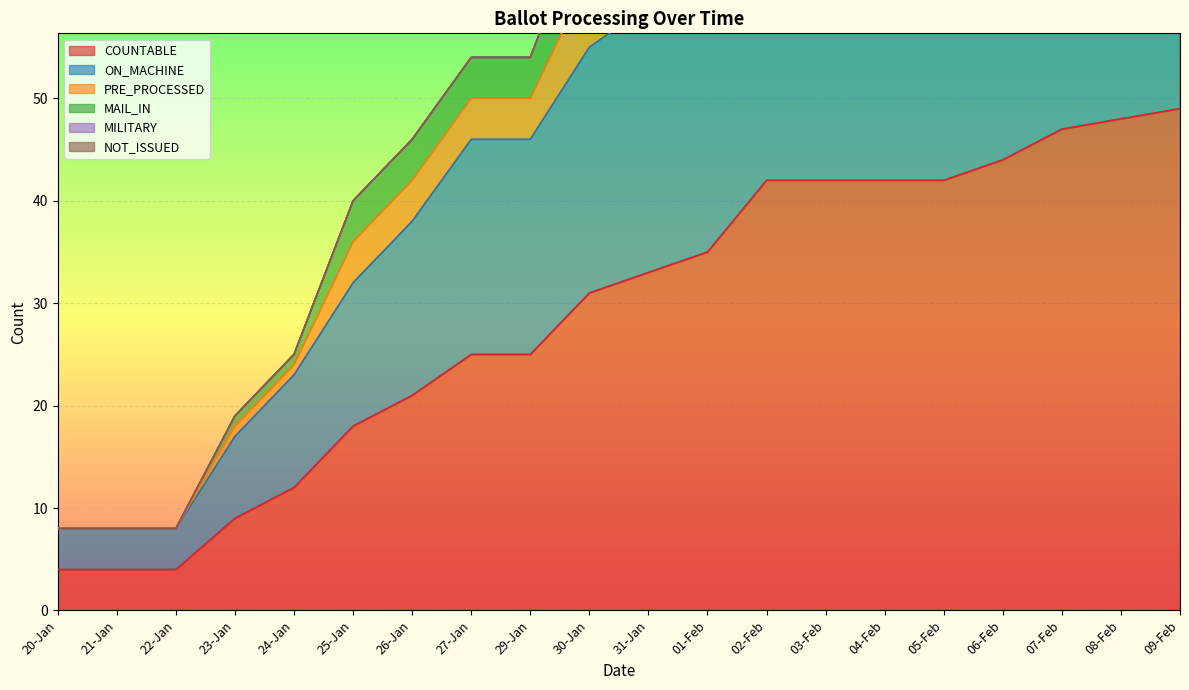

The value of COUNTABLE at 09-Feb is 49. True or false?

True